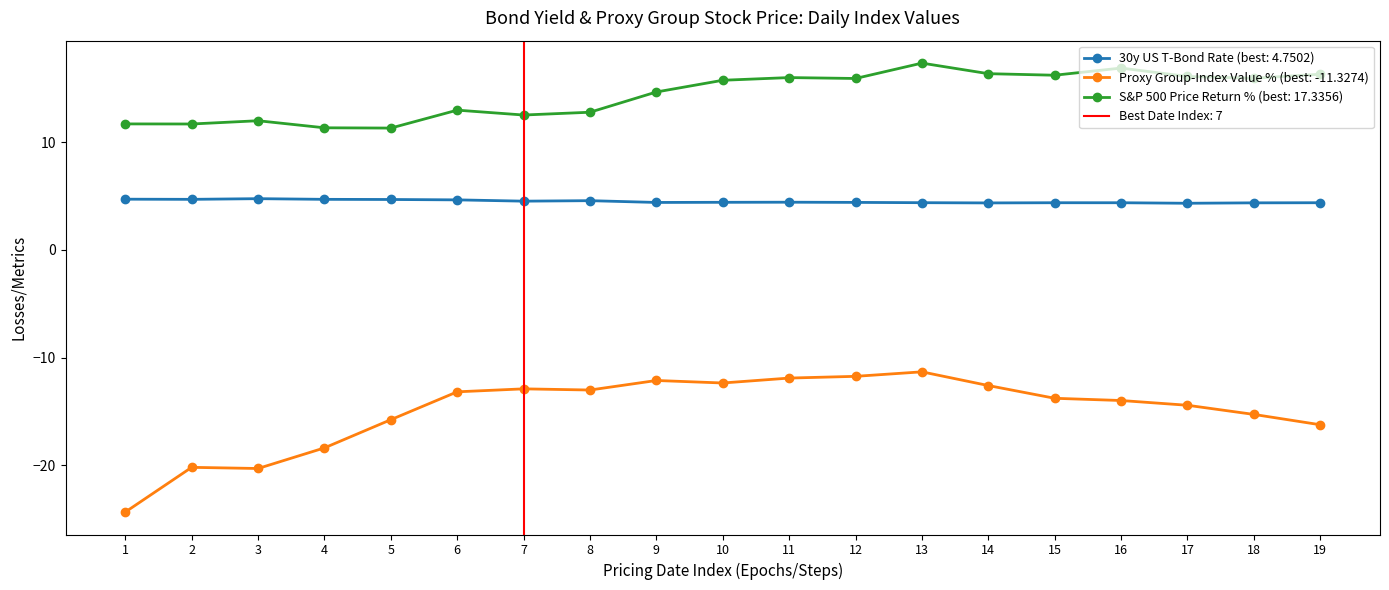

Rank the series by their maximum value, from highest to lowest.

S&P 500 Price Return (%), 30y US T-Bond Rate, Proxy Group-Index Value (%)